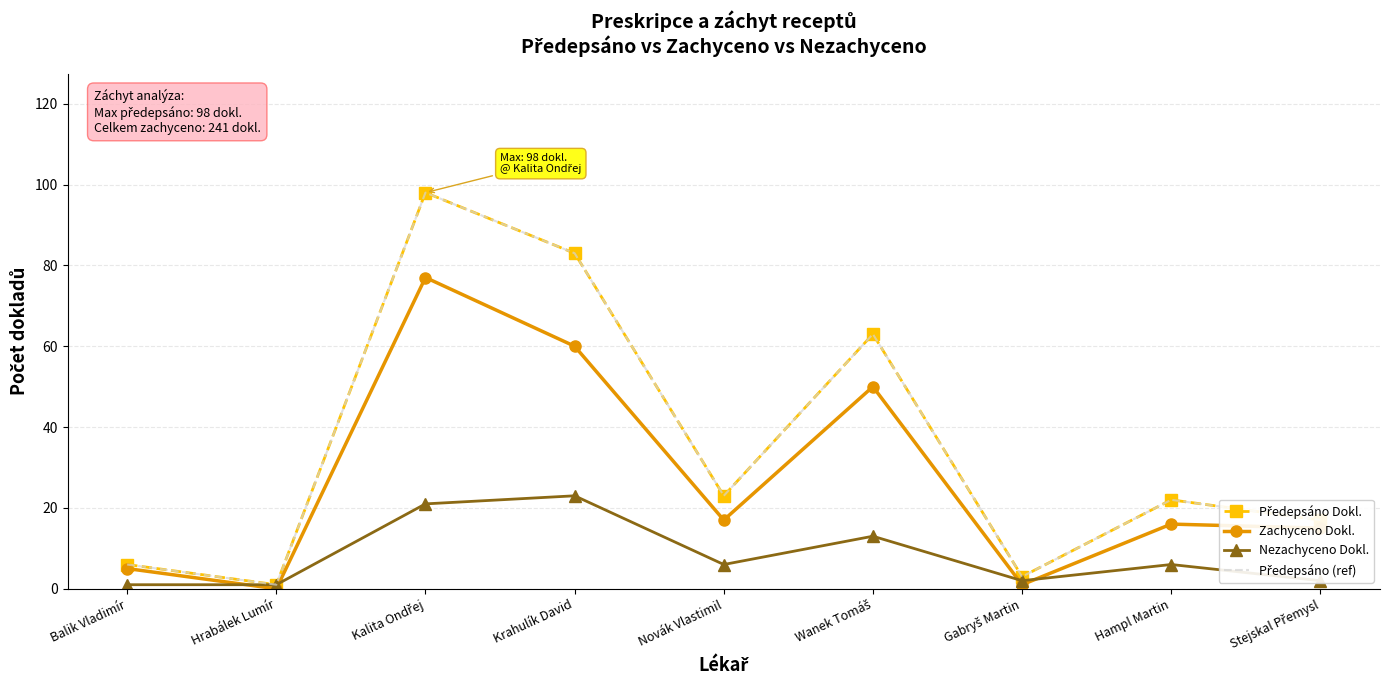

Reading left to right, transcribe all the data shown in this chart.

Předepsáno Dokl.: Balik Vladimír=6	Hrabálek Lumír=1	Kalita Ondřej=98	Krahulík David=83	Novák Vlastimil=23	Wanek Tomáš=63	Gabryš Martin=3	Hampl Martin=22	Stejskal Přemysl=17
Zachyceno Dokl.: Balik Vladimír=5	Hrabálek Lumír=0	Kalita Ondřej=77	Krahulík David=60	Novák Vlastimil=17	Wanek Tomáš=50	Gabryš Martin=1	Hampl Martin=16	Stejskal Přemysl=15
Nezachyceno Dokl.: Balik Vladimír=1	Hrabálek Lumír=1	Kalita Ondřej=21	Krahulík David=23	Novák Vlastimil=6	Wanek Tomáš=13	Gabryš Martin=2	Hampl Martin=6	Stejskal Přemysl=2
Předepsáno (ref): Balik Vladimír=6	Hrabálek Lumír=1	Kalita Ondřej=98	Krahulík David=83	Novák Vlastimil=23	Wanek Tomáš=63	Gabryš Martin=3	Hampl Martin=22	Stejskal Přemysl=17